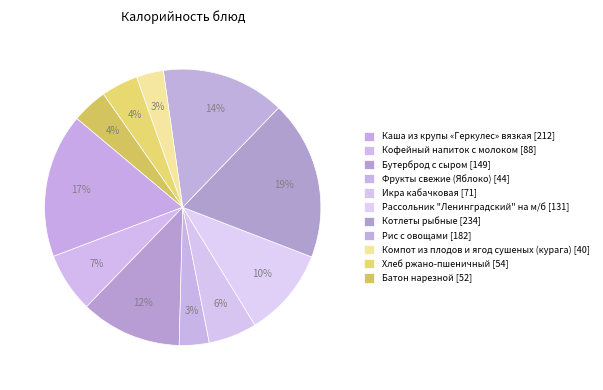

Between Фрукты свежие (Яблоко) and Хлеб ржано-пшеничный, which is larger?

Хлеб ржано-пшеничный